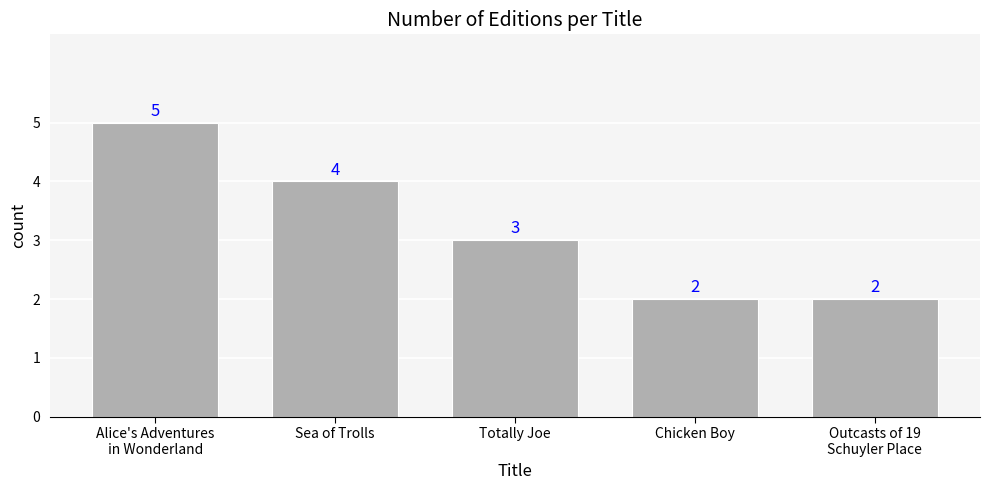

How many values are between 2 and 4?

4